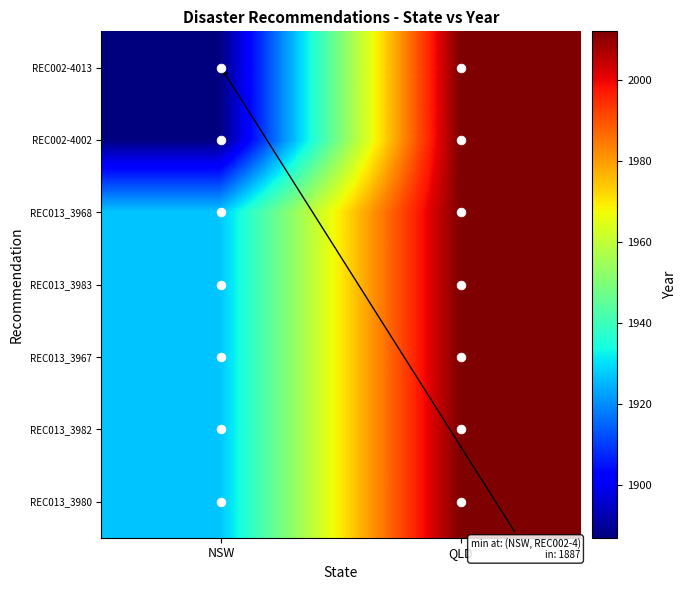

Between NSW and QLD, which series saw the biggest shift?

REC002-4013